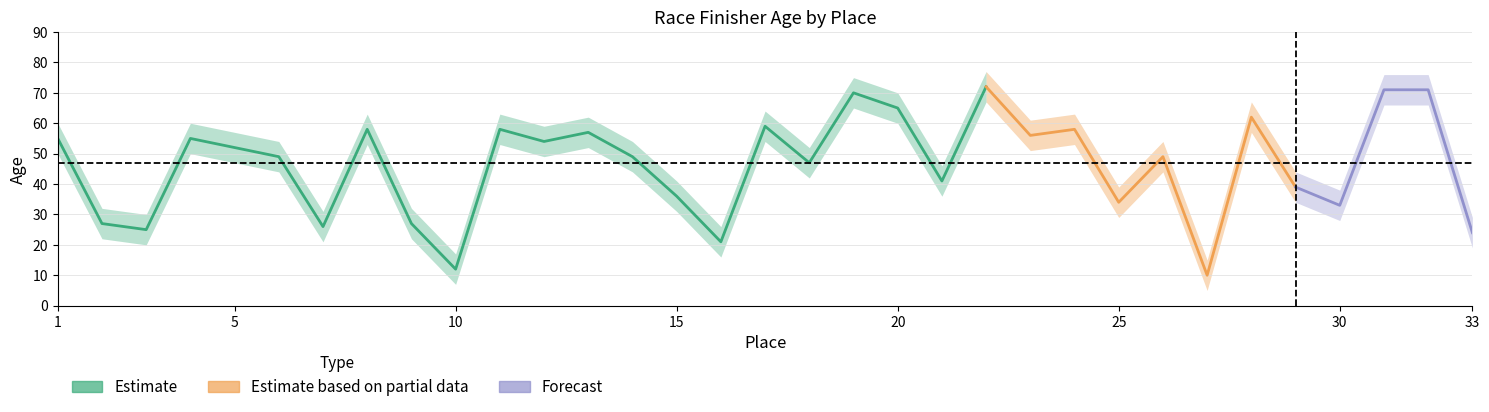

True or false: age and age_upper cross at least once.

False